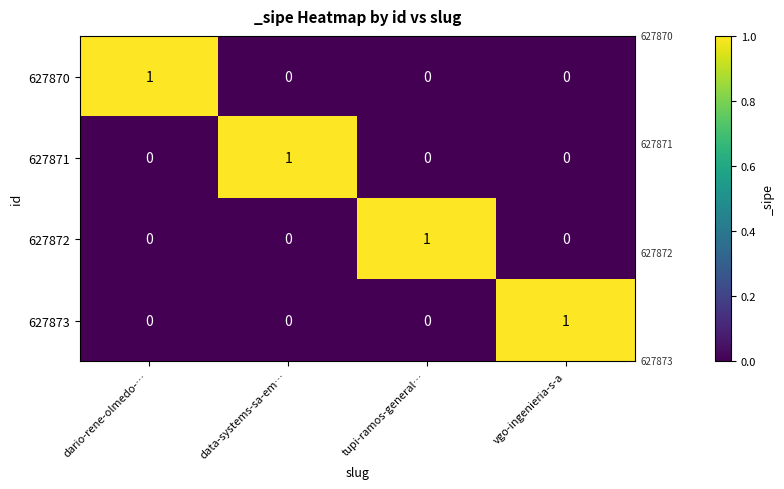

The 627870 series shows 0 at dario-rene-olmedo-…. True or false?

False